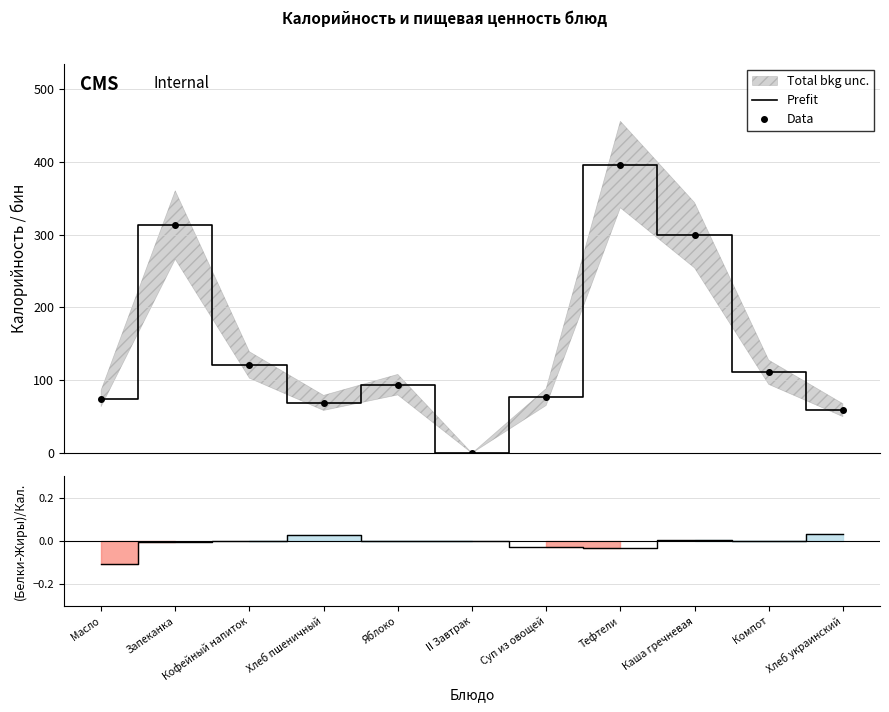

True or false: Prefit and Data intersect in this chart.

False